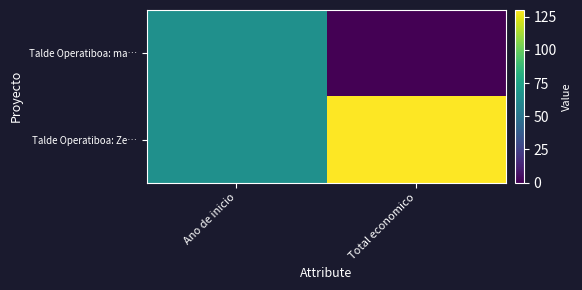

What is the total value across all series at Ano de inicio?

130